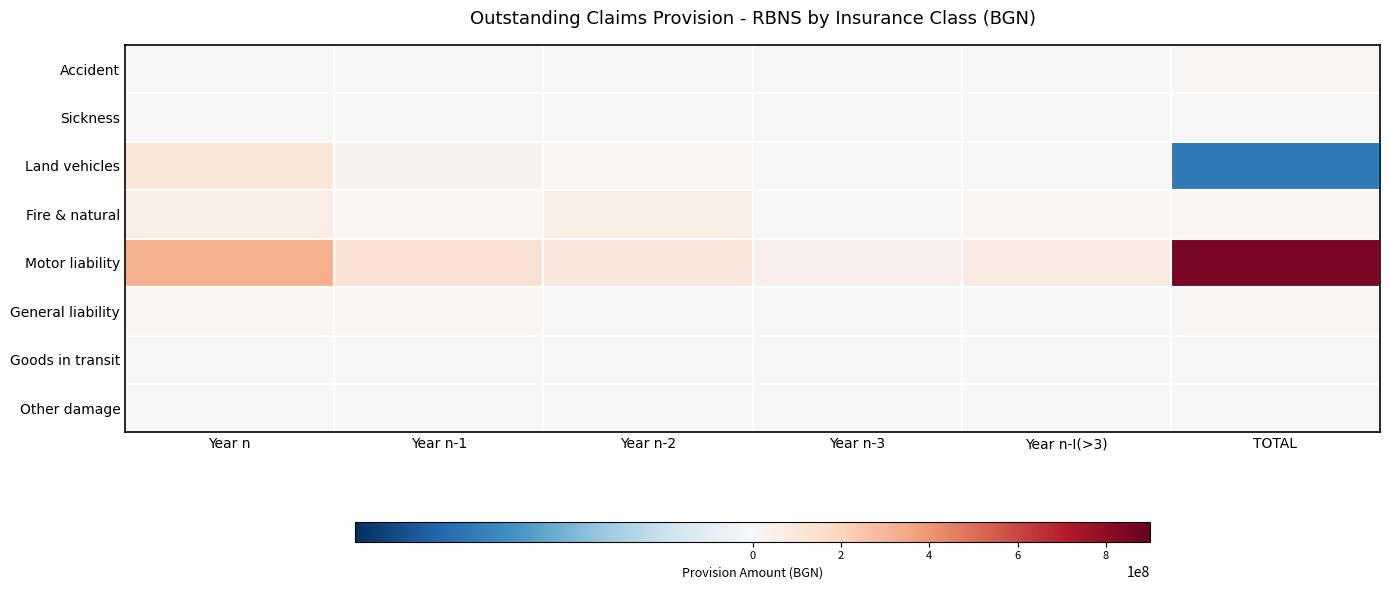

At how many categories does at least one series exceed 269740785?

2